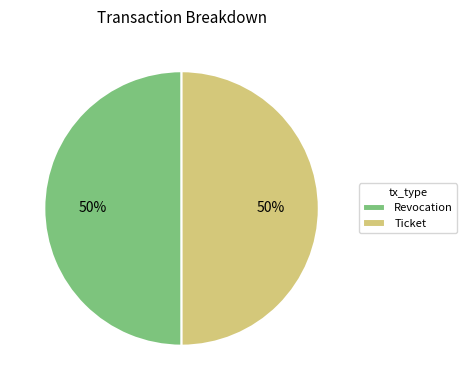

How many segments does this pie chart have?

2